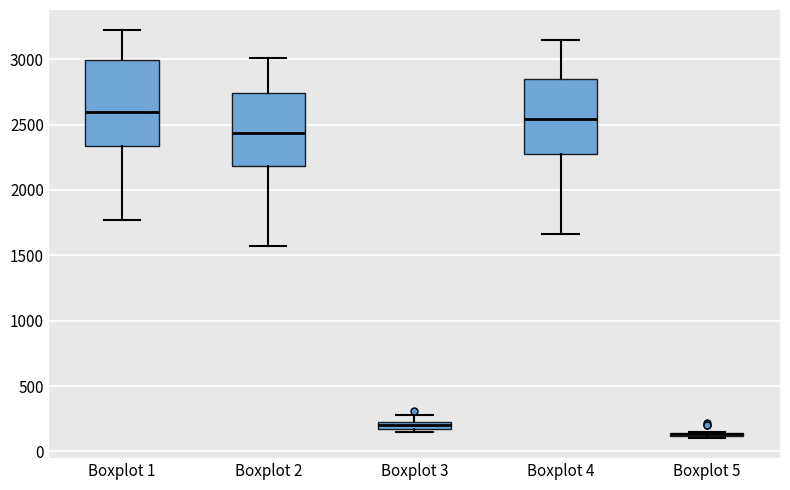

Where is the upper edge of the box for Boxplot 5 on the y-axis? The values are not printed on the chart, so give them approximately, as read against the axis.

150